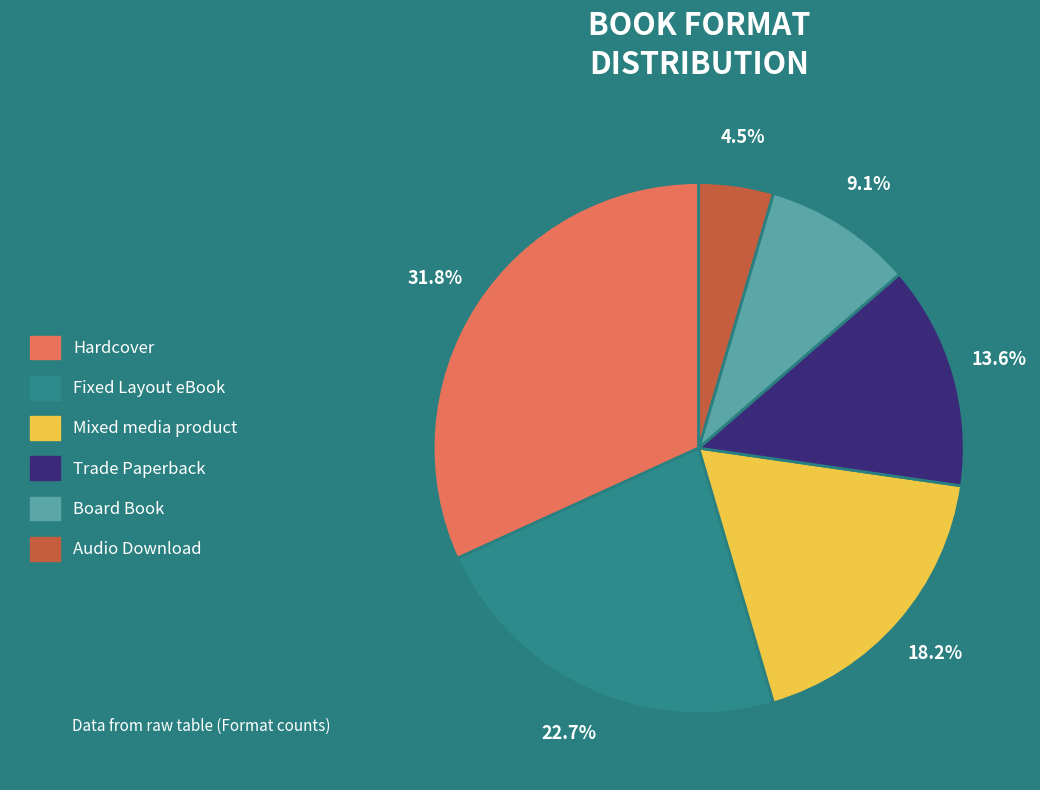

What percentage is NOT represented by Trade Paperback?

86.4%